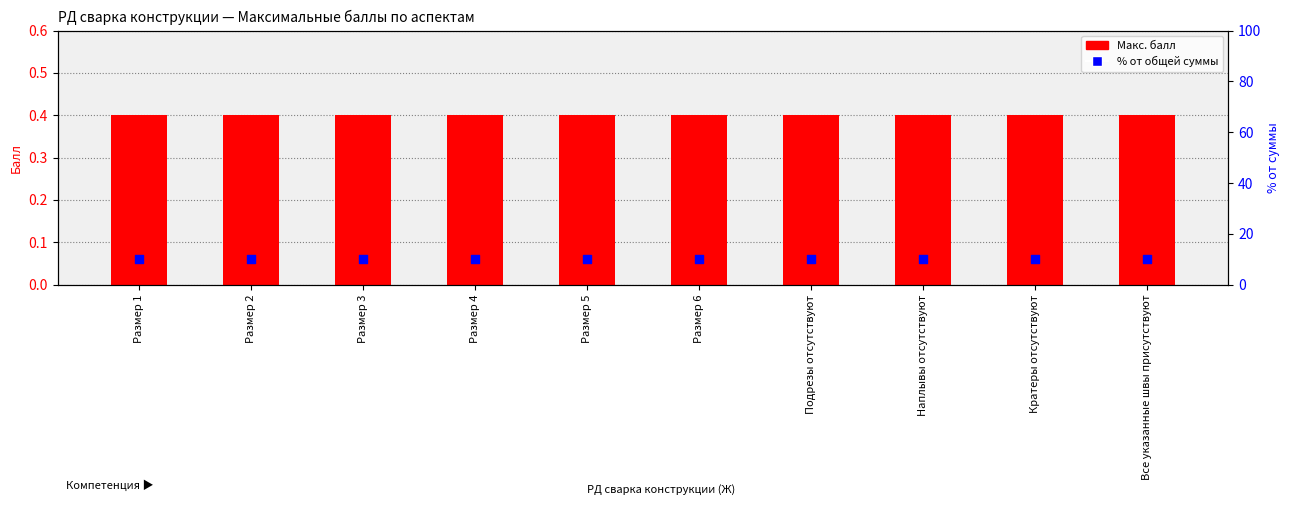

Which series has the largest Y range (max minus min)?

Макс. балл